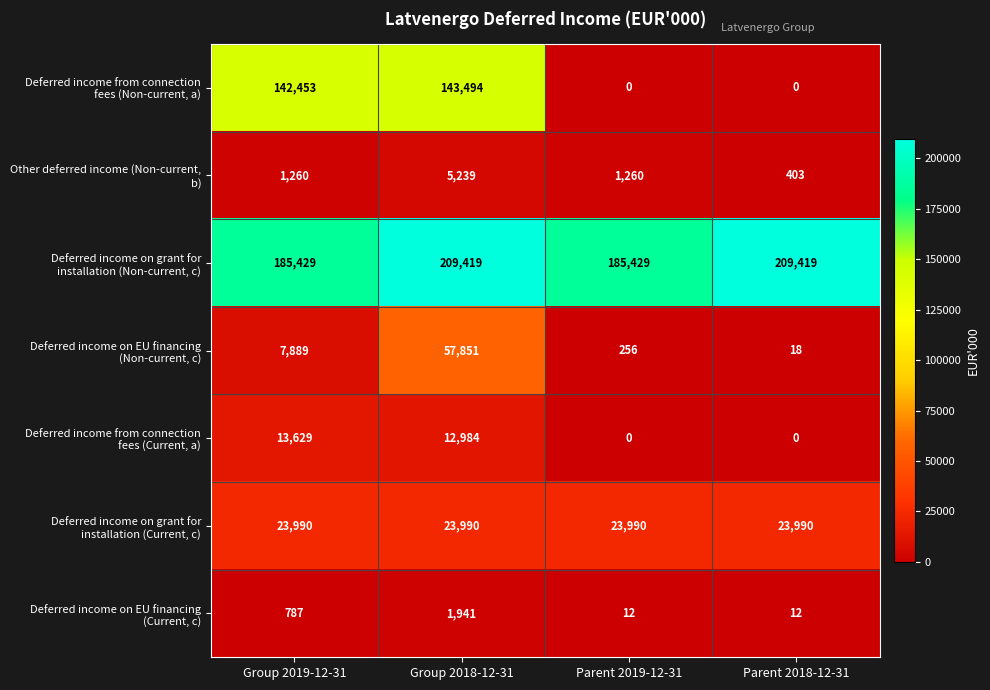

What is the maximum value shown in the chart?

209419